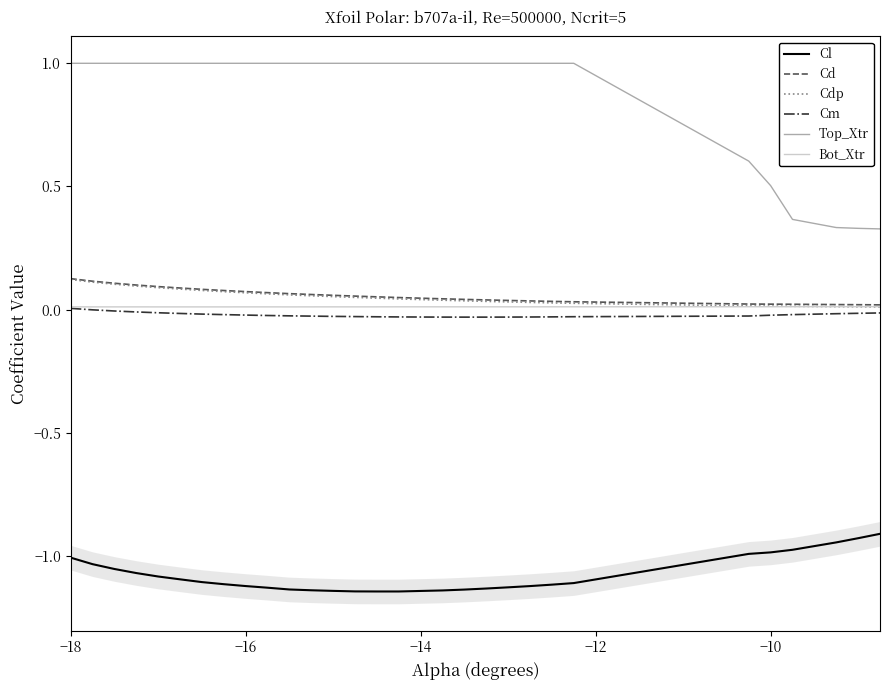

How many series are shown in this chart?

6